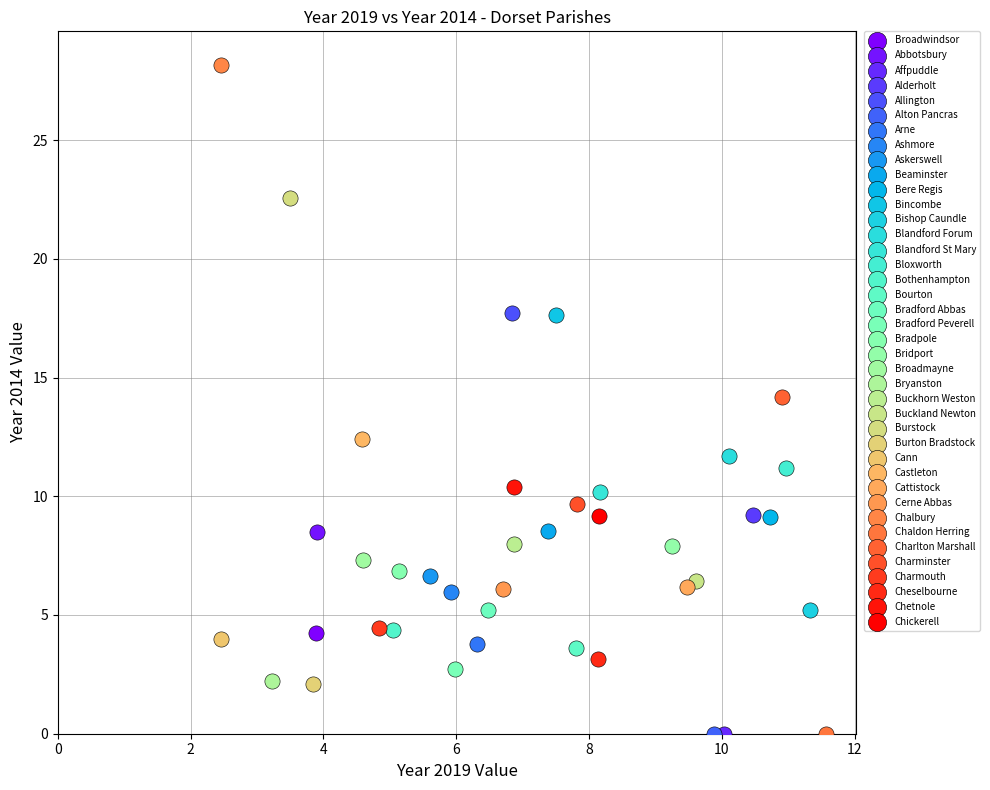

Which series reaches the maximum Y coordinate?

Chalbury